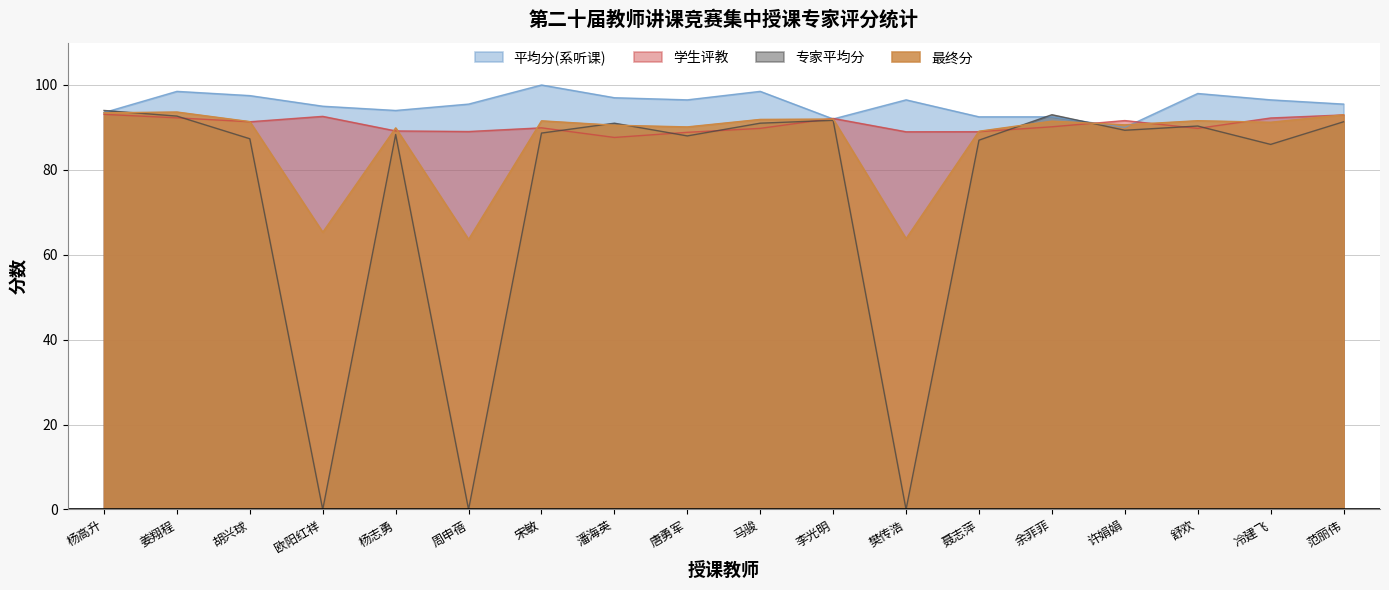

Reading left to right, what are all the values shown in this chart?

平均分(系听课): 93.5	98.5	97.5	95.0	94.0	95.5	100.0	97.0	96.5	98.5	92.0	96.5	92.5	92.5	90.0	98.0	96.5	95.5
学生评教: 93.1	92.3	91.3	92.6	89.2	89.0	89.9	87.6	88.8	89.8	92.1	89.0	89.0	90.2	91.6	89.8	92.2	93.0
专家平均分: 94.0	92.7	87.3	0.0	88.3	0.0	88.7	91.0	88.0	91.0	91.7	0.0	87.0	93.0	89.3	90.3	86.0	91.3
最终分: 93.4	93.6	91.4	65.3	89.9	63.6	91.6	90.5	90.1	91.9	92.0	63.8	89.1	91.5	90.6	91.6	91.2	93.0